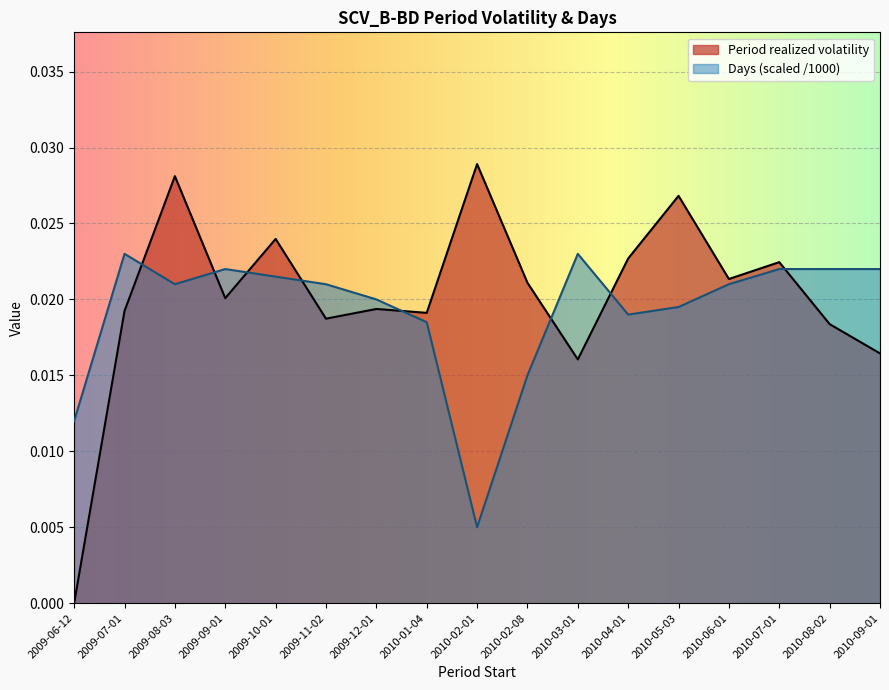

Which has a higher value, 2010-02-08 or 2010-02-01?

2010-02-01